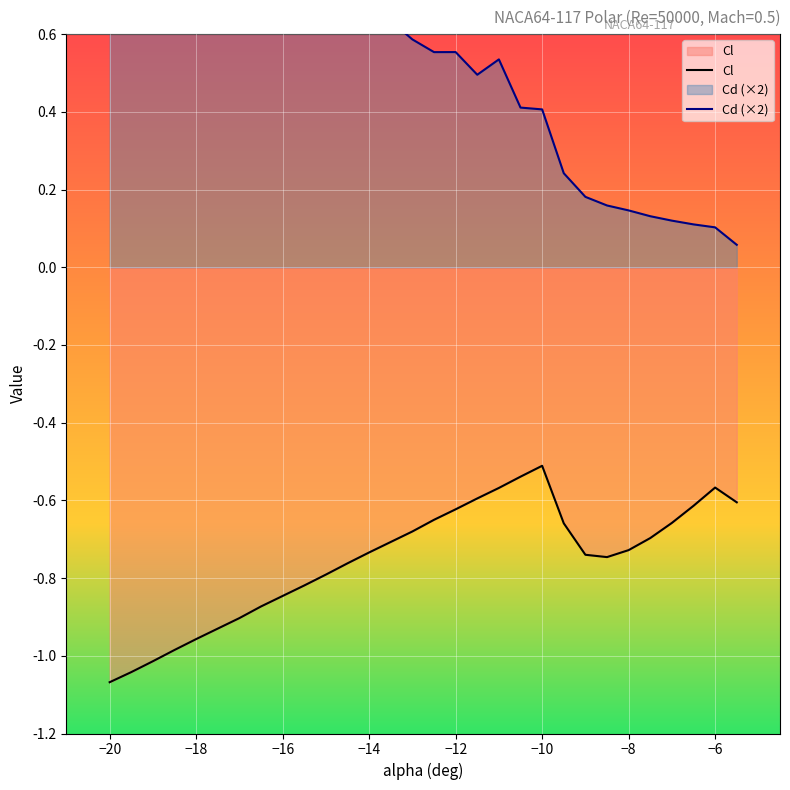

Is it true that Cl equals -1.0 at −6?

False